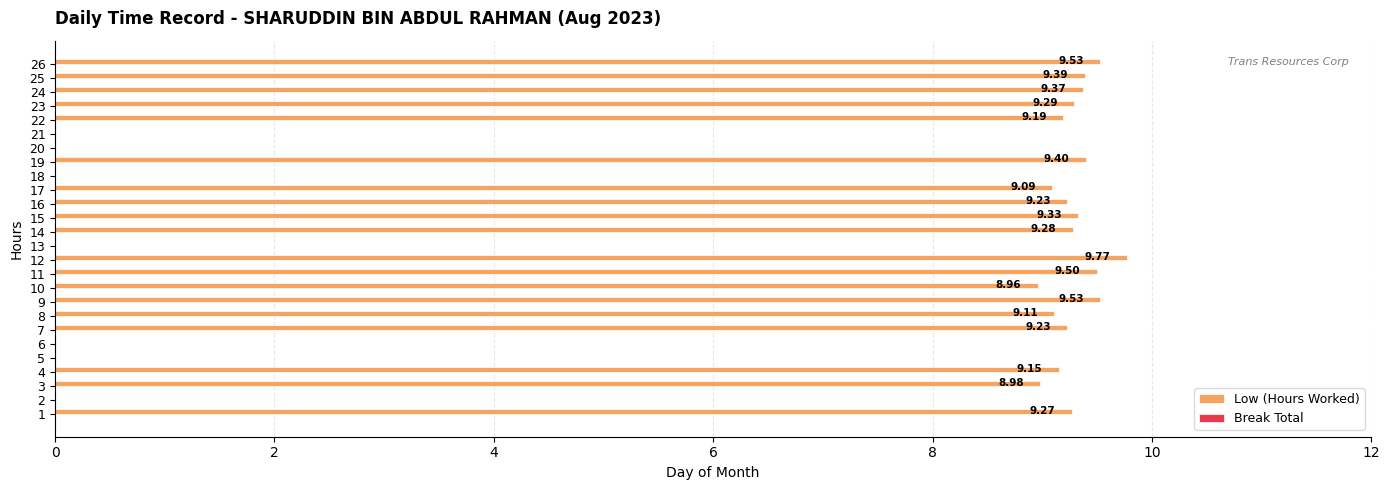

Between 21 and 22, which is larger?

22